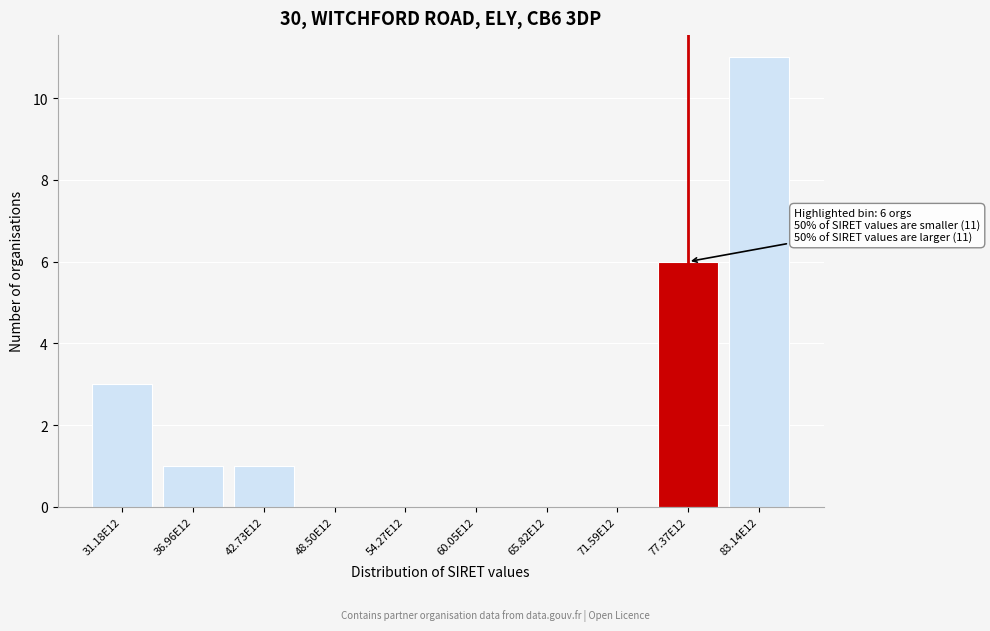

Reading right to left, what are all the values shown in this chart?

83.14E12=11	77.37E12=6	71.59E12=0	65.82E12=0	60.05E12=0	54.27E12=0	48.50E12=0	42.73E12=1	36.96E12=1	31.18E12=3